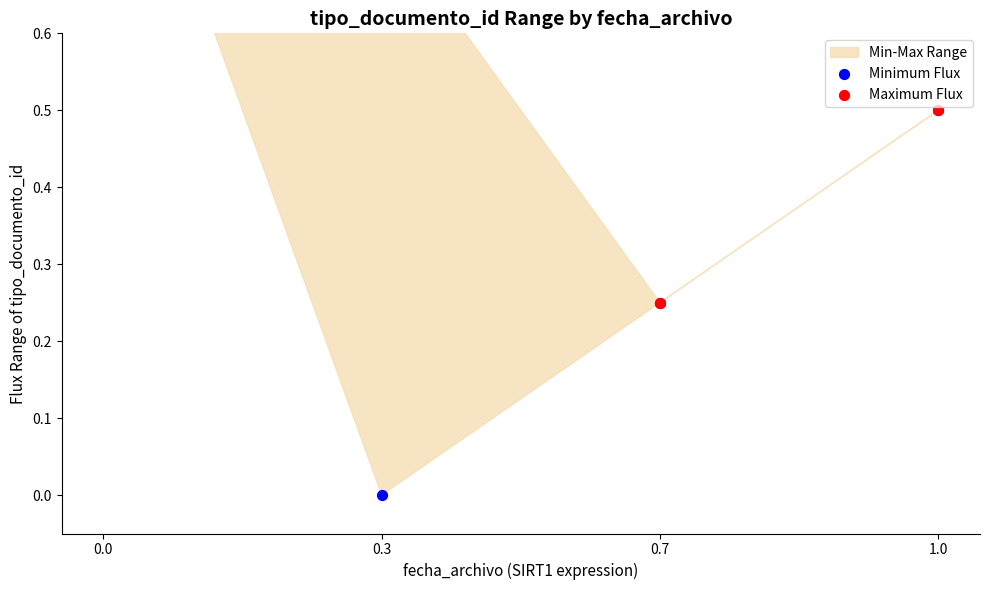

Is the value of Maximum Flux at 0.3 greater than the value of Minimum Flux at 0.7?

Yes